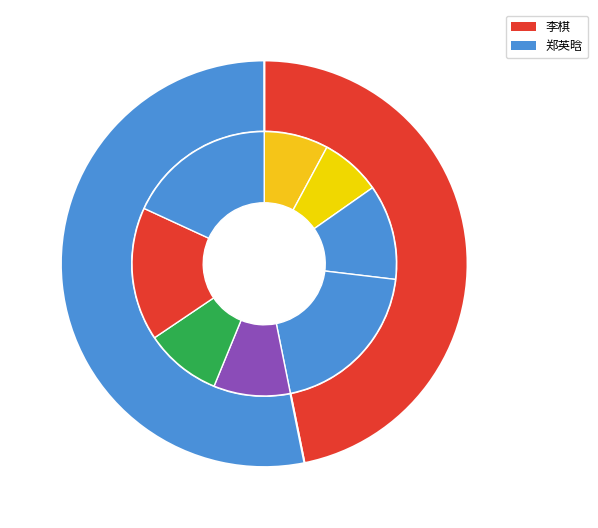

Which category has the biggest portion of the pie?

郑英晗